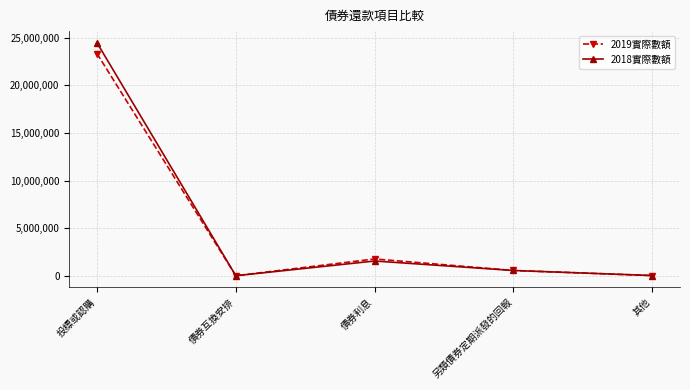

Between 投標或認購 and 債券利息, which series saw the biggest shift?

2018實際數額